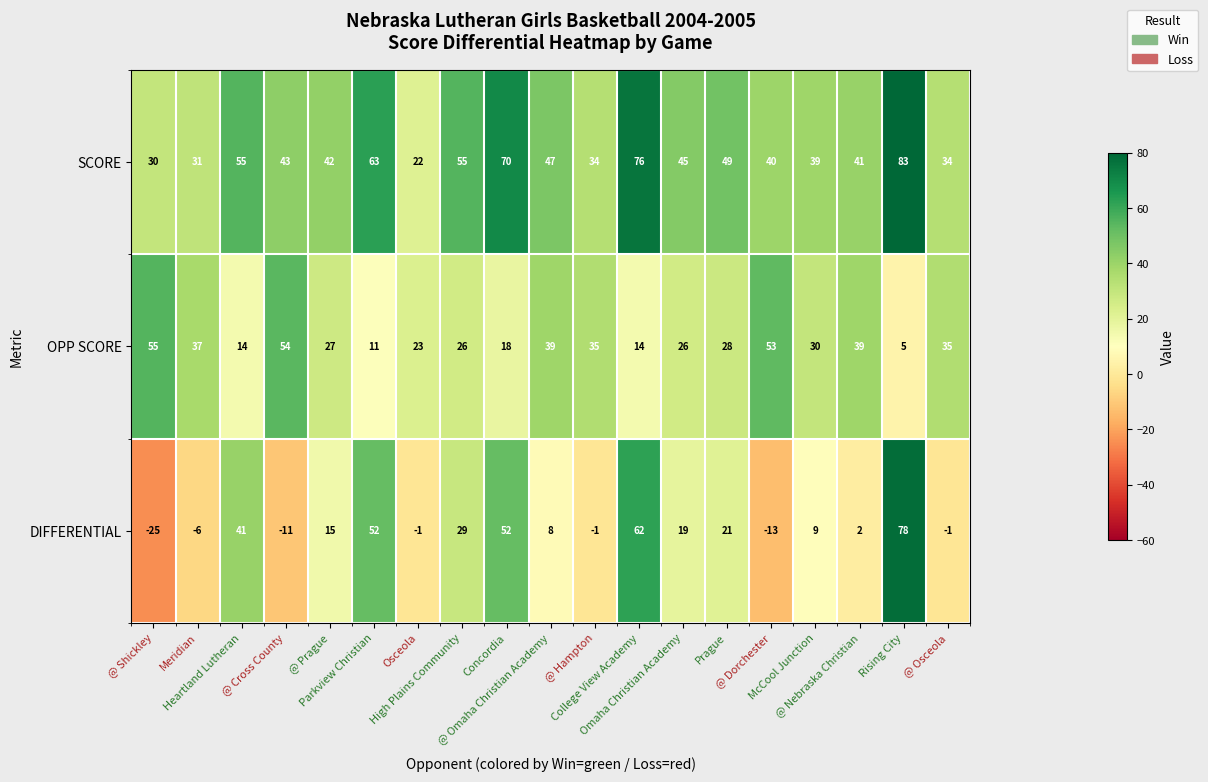

Which series has the largest range (max minus min)?

DIFFERENTIAL